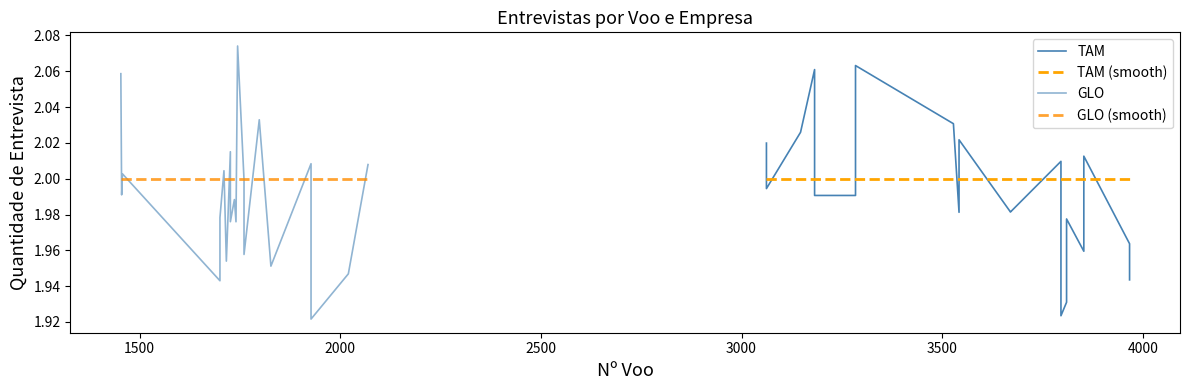

Which series has the largest range (max minus min)?

GLO